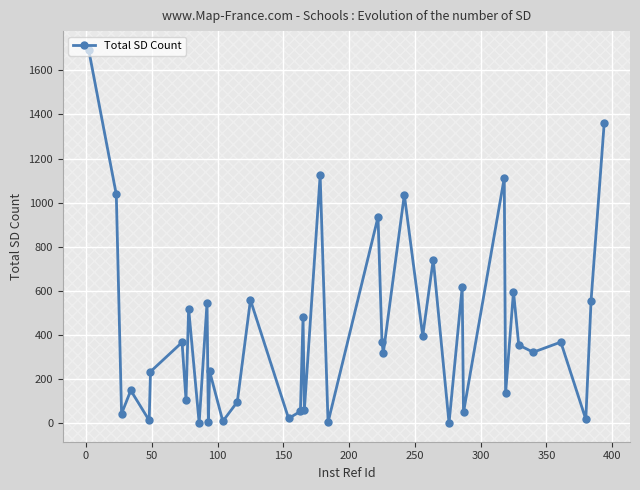

What is the maximum value shown in the chart?

1693